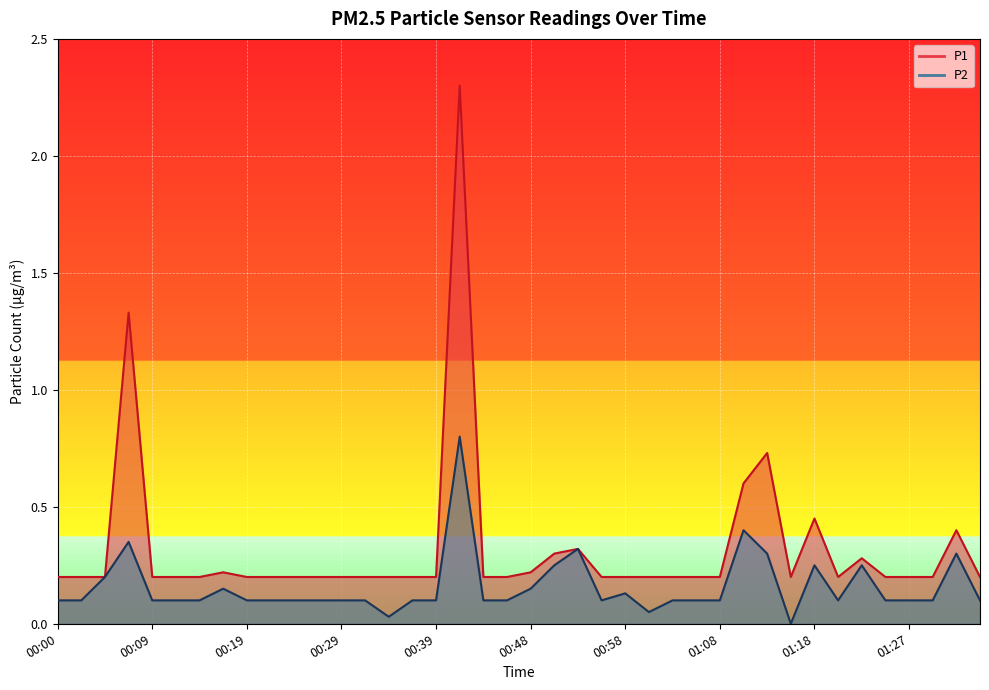

Reading right to left, list all the values displayed in this chart.

P1: 01:35=0.2	01:32=0.4	01:30=0.2	01:27=0.2	01:25=0.2	01:22=0.3	01:20=0.2	01:18=0.5	01:15=0.2	01:13=0.7	01:10=0.6	01:08=0.2	01:05=0.2	01:03=0.2	01:00=0.2	00:58=0.2	00:56=0.2	00:53=0.3	00:51=0.3	00:48=0.2	00:46=0.2	00:43=0.2	00:41=2.3	00:39=0.2	00:36=0.2	00:34=0.2	00:31=0.2	00:29=0.2	00:26=0.2	00:24=0.2	00:22=0.2	00:19=0.2	00:17=0.2	00:14=0.2	00:12=0.2	00:09=0.2	00:07=1.3	00:04=0.2	00:02=0.2	00:00=0.2
P2: 01:35=0.1	01:32=0.3	01:30=0.1	01:27=0.1	01:25=0.1	01:22=0.2	01:20=0.1	01:18=0.2	01:15=0.0	01:13=0.3	01:10=0.4	01:08=0.1	01:05=0.1	01:03=0.1	01:00=0.1	00:58=0.1	00:56=0.1	00:53=0.3	00:51=0.2	00:48=0.1	00:46=0.1	00:43=0.1	00:41=0.8	00:39=0.1	00:36=0.1	00:34=0.0	00:31=0.1	00:29=0.1	00:26=0.1	00:24=0.1	00:22=0.1	00:19=0.1	00:17=0.1	00:14=0.1	00:12=0.1	00:09=0.1	00:07=0.3	00:04=0.2	00:02=0.1	00:00=0.1